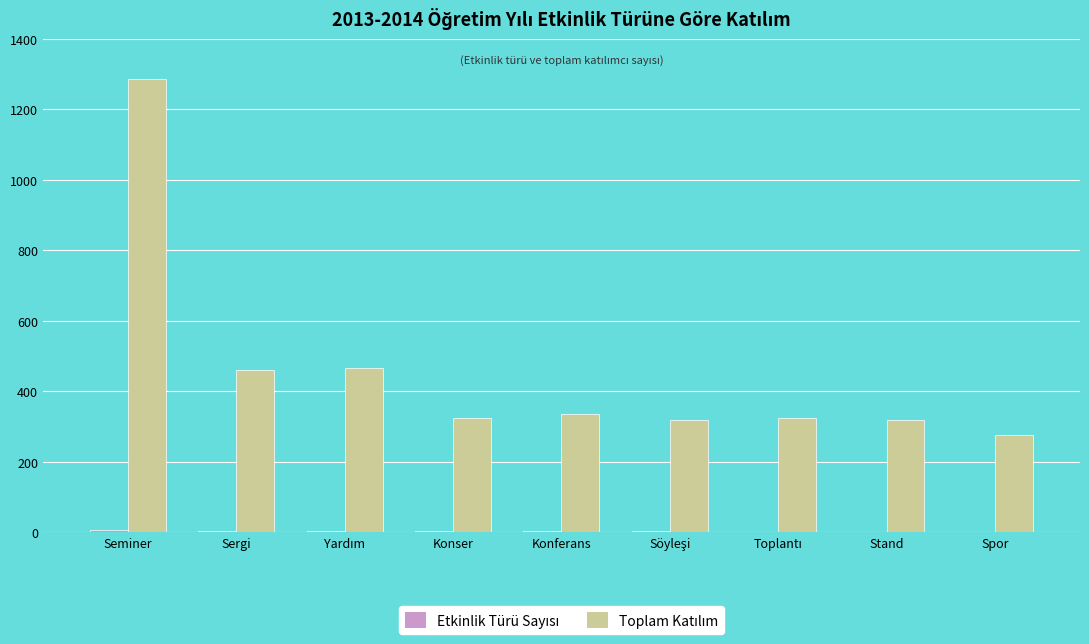

Are the bars grouped side by side (vs. stacked)?

Yes